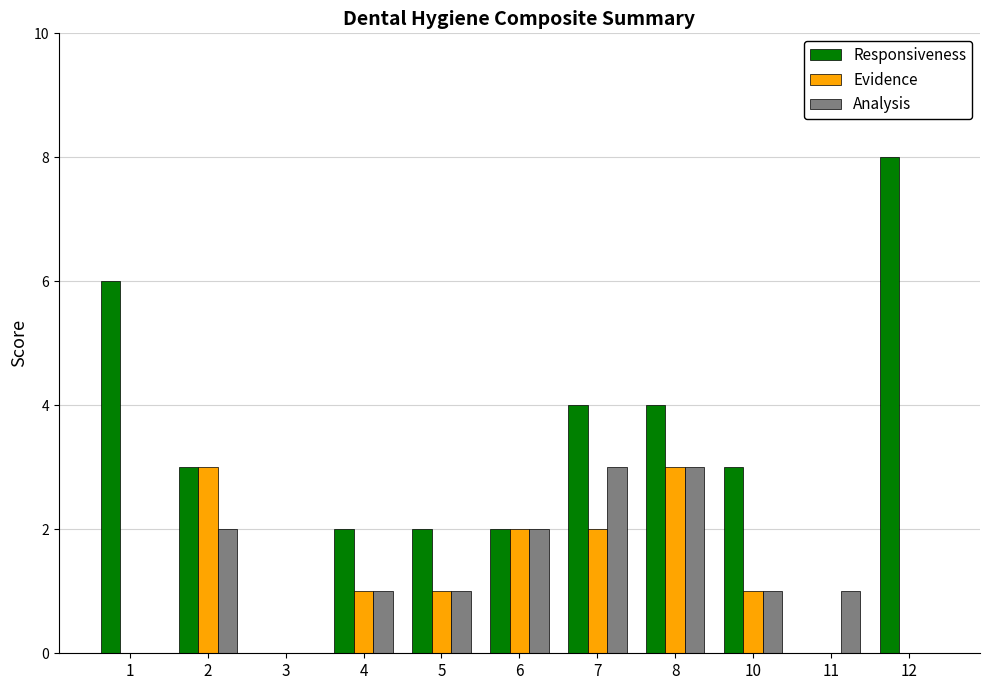

Where does the Responsiveness series first go above 3?

1